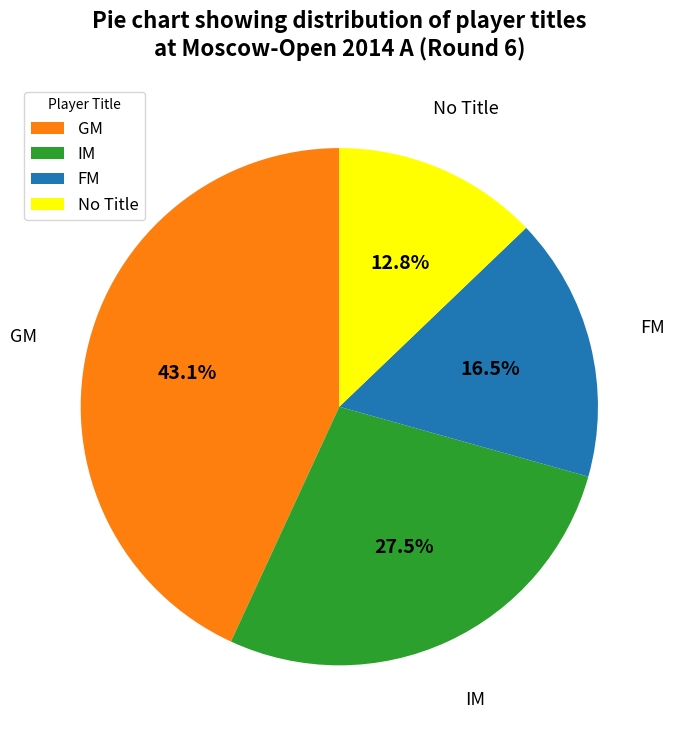

Approximately how many times larger is the value at IM compared to GM?

0.6